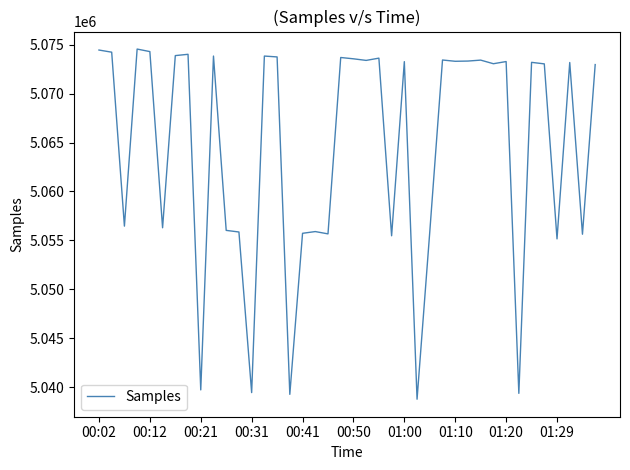

What is the difference between the maximum and minimum values?

35810